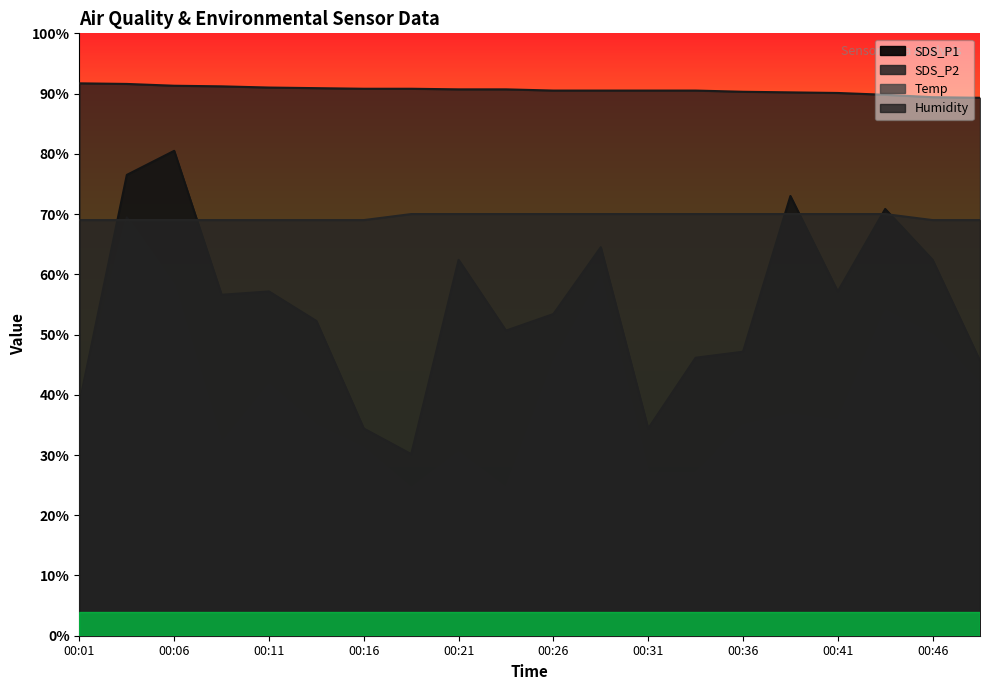

What is the value of the SDS_P2 point at the 3rd from the left?

58.2